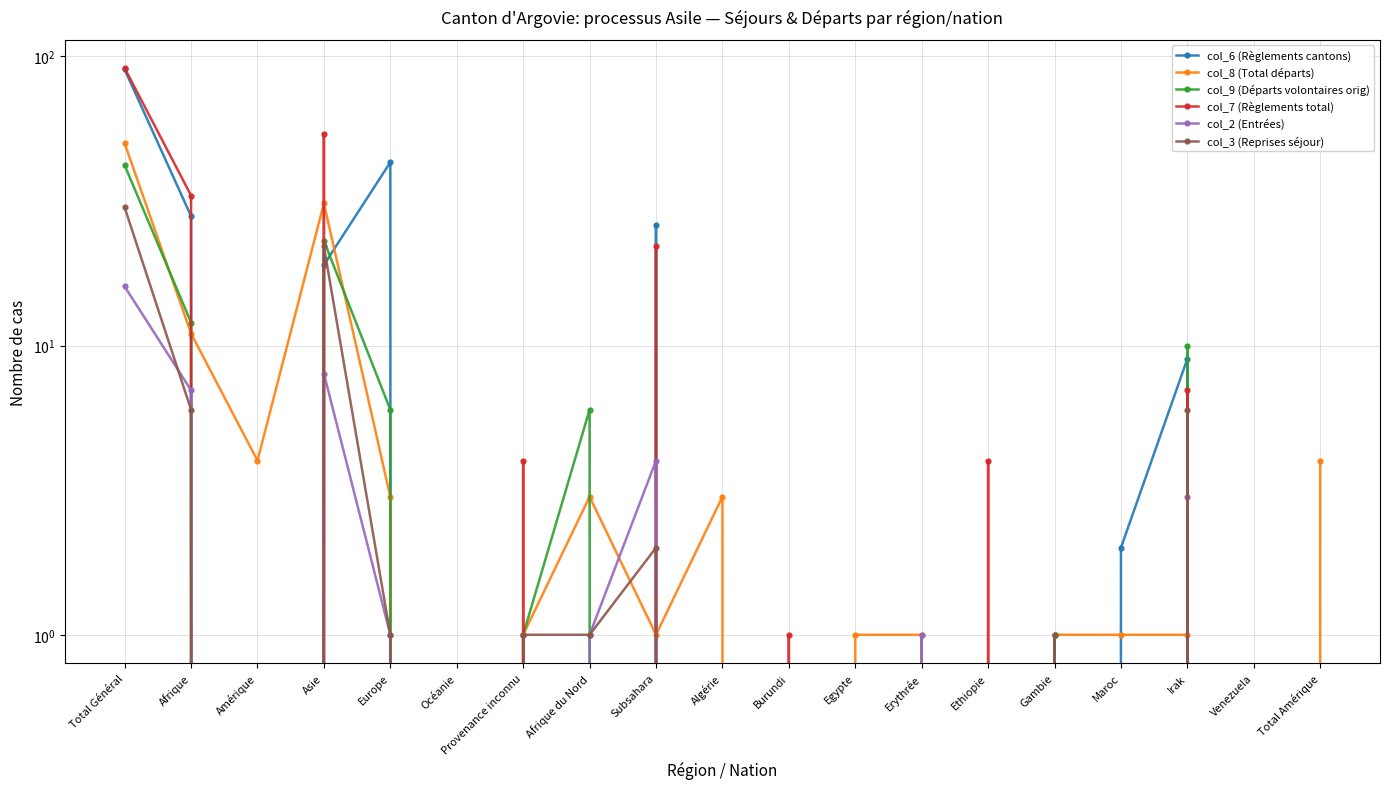

What is the difference between the maximum and minimum values in the col_2 (Entrées) series?

16